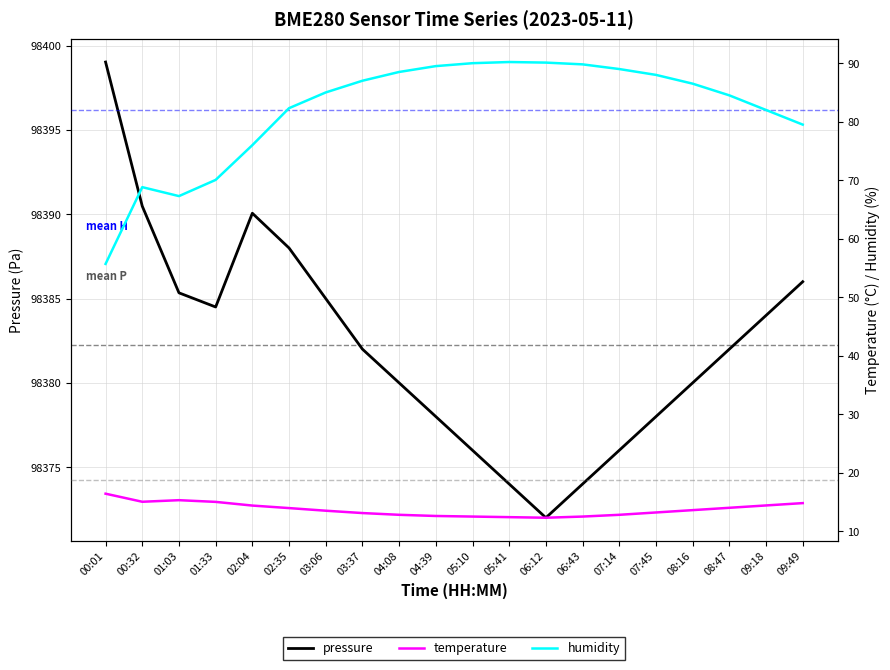

At 04:39, list the series in order from smallest to largest.

temperature, humidity, pressure